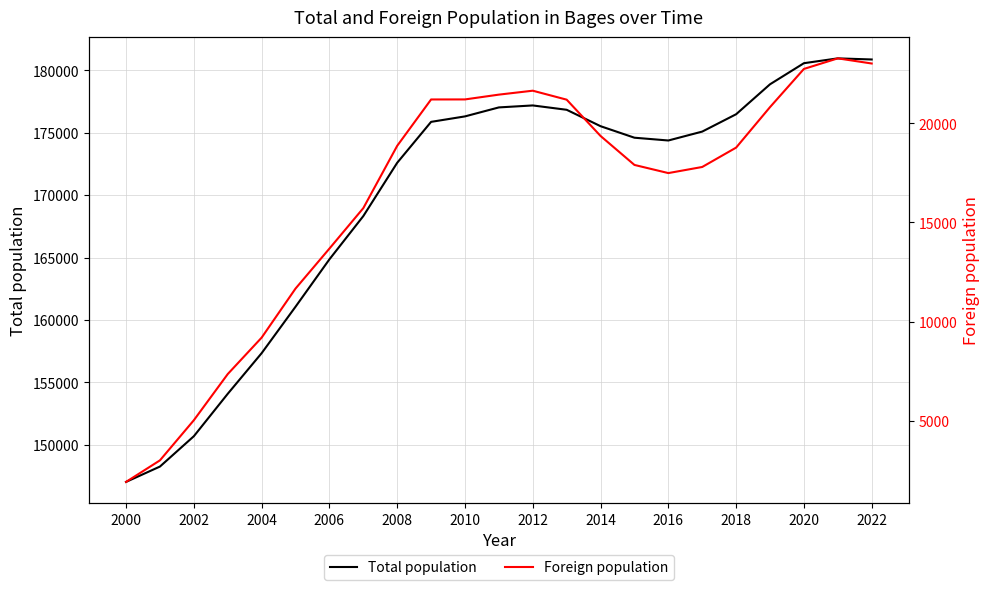

Is it true that Total population equals 81444 at 2014?

False